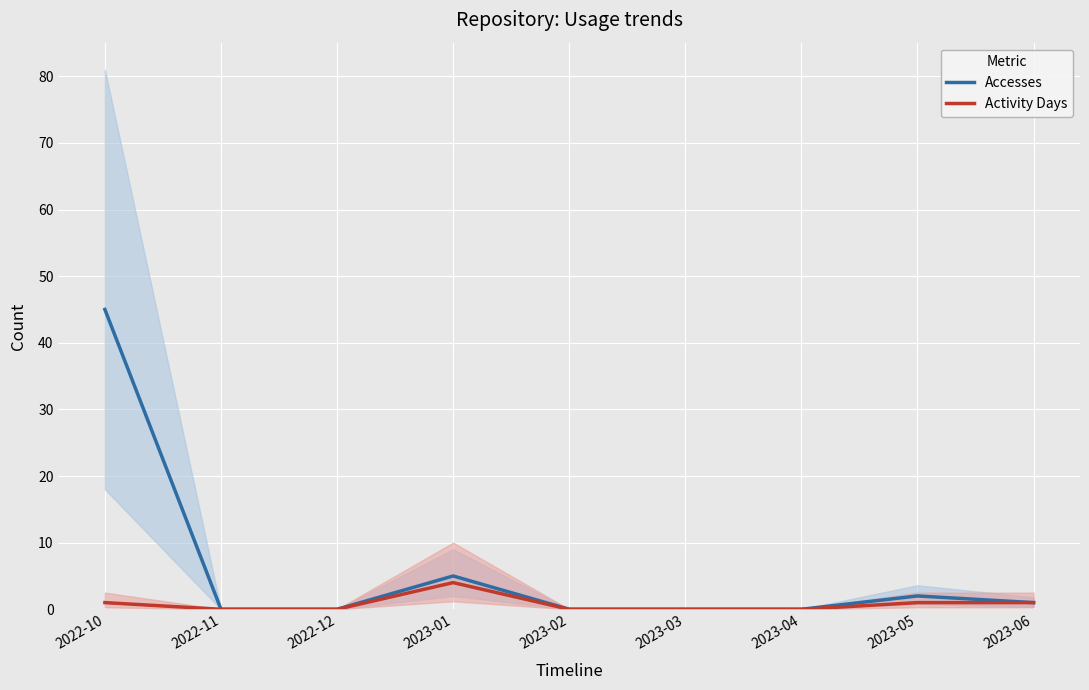

Rank the series at 2023-01 from highest to lowest value.

Accesses, Activity Days